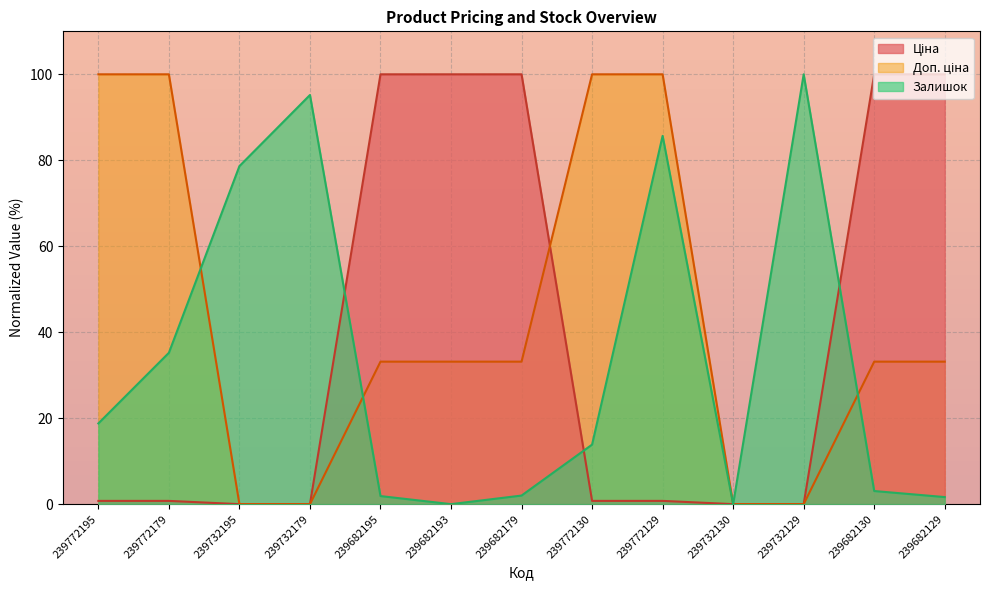

What position from the right is 239682179?

7